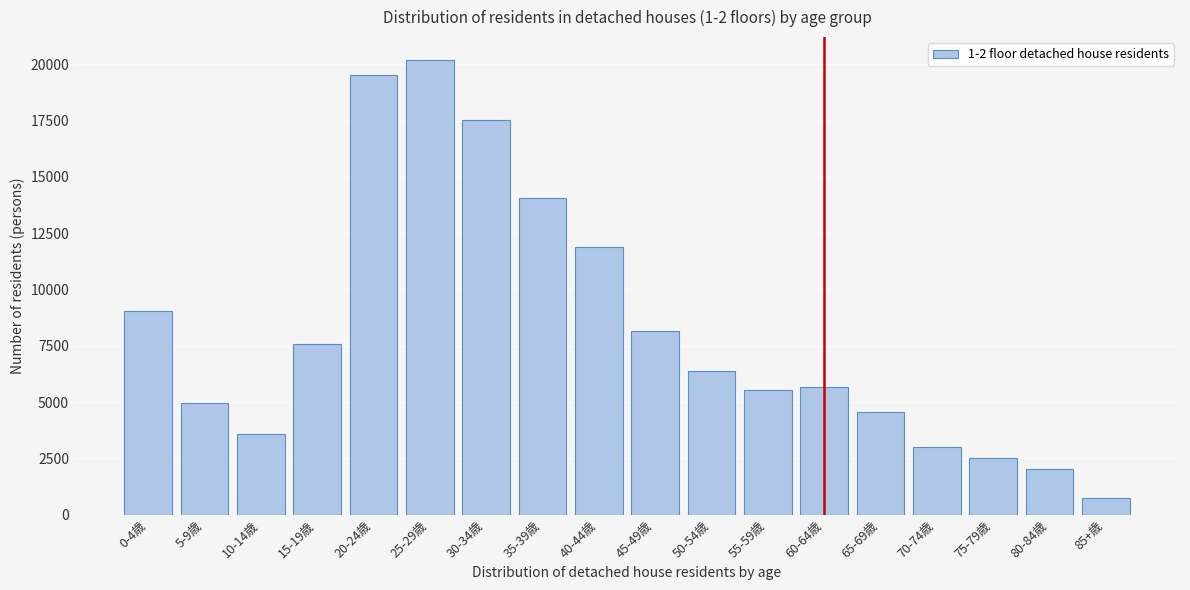

Reading left to right, extract all data points from this chart.

0-4歳=9042	5-9歳=4951	10-14歳=3602	15-19歳=7595	20-24歳=19532	25-29歳=20198	30-34歳=17534	35-39歳=14084	40-44歳=11893	45-49歳=8137	50-54歳=6392	55-59歳=5524	60-64歳=5674	65-69歳=4564	70-74歳=3009	75-79歳=2532	80-84歳=2027	85+歳=751